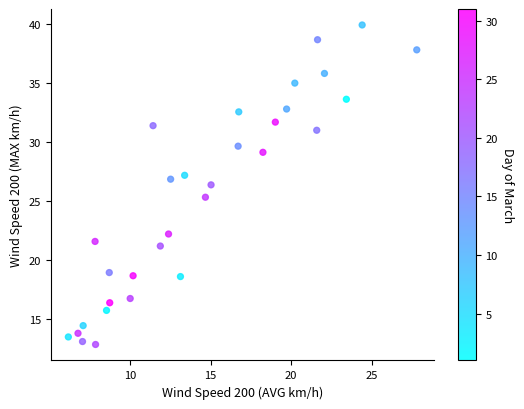

What Y value in the scatter plot is closest to 26?

26.4